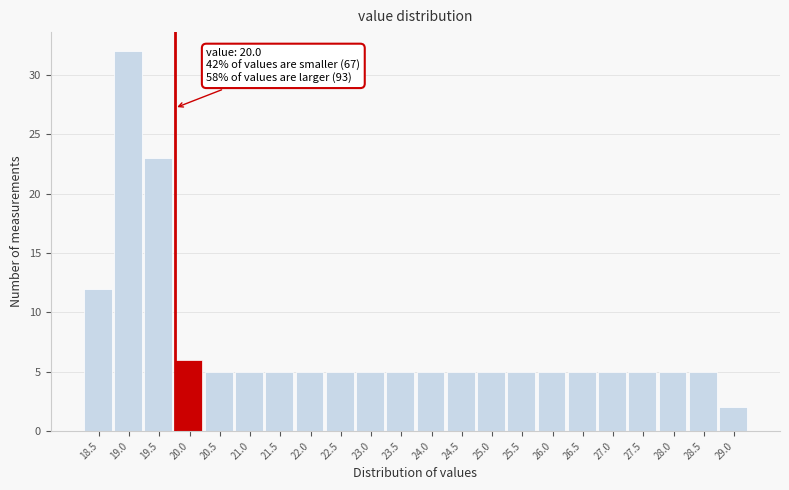

Reading left to right, transcribe all the data shown in this chart.

18.5=12	19.0=32	19.5=23	20.0=6	20.5=5	21.0=5	21.5=5	22.0=5	22.5=5	23.0=5	23.5=5	24.0=5	24.5=5	25.0=5	25.5=5	26.0=5	26.5=5	27.0=5	27.5=5	28.0=5	28.5=5	29.0=2